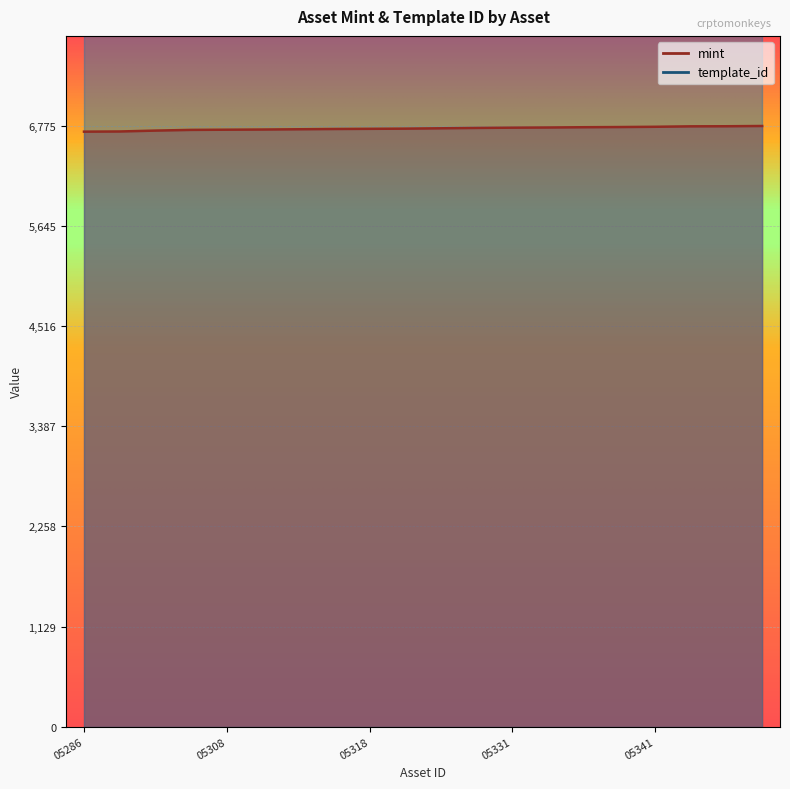

True or false: the data shows 9382 at 1099561005333.

False